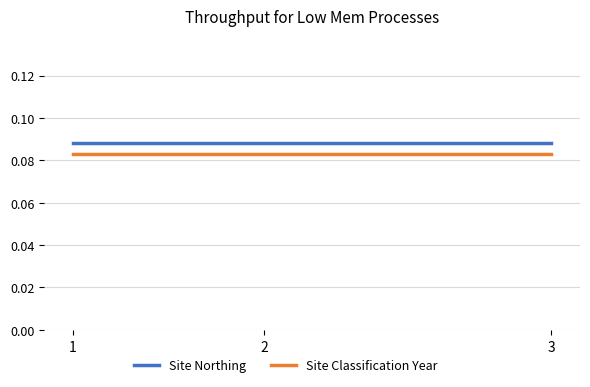

True or false: Site Classification Year has more than 2 interior local peaks.

False